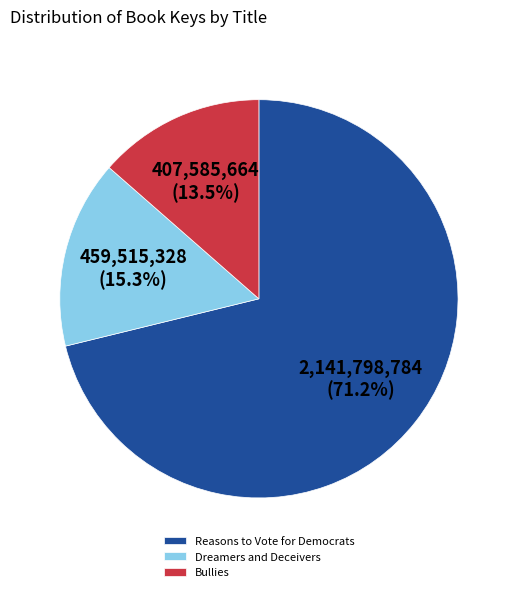

What portion of the pie excludes Bullies?

86.5%